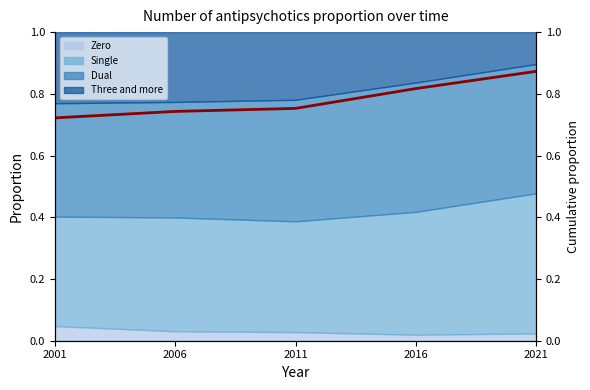

List the labels in order of value, largest first.

2021, 2016, 2011, 2006, 2001